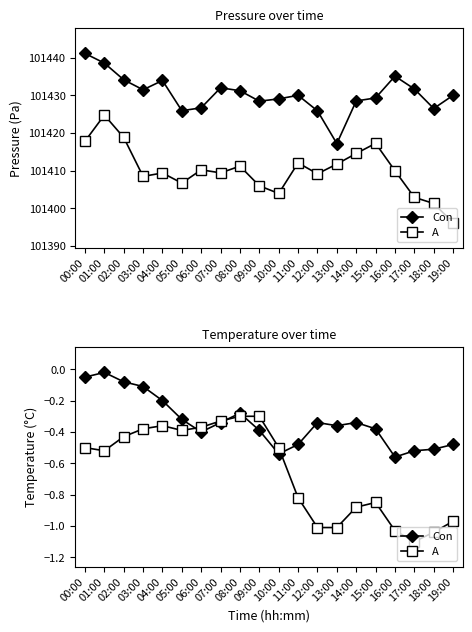

Is the value of Con at 15:00 greater than the value of A at 14:00?

Yes